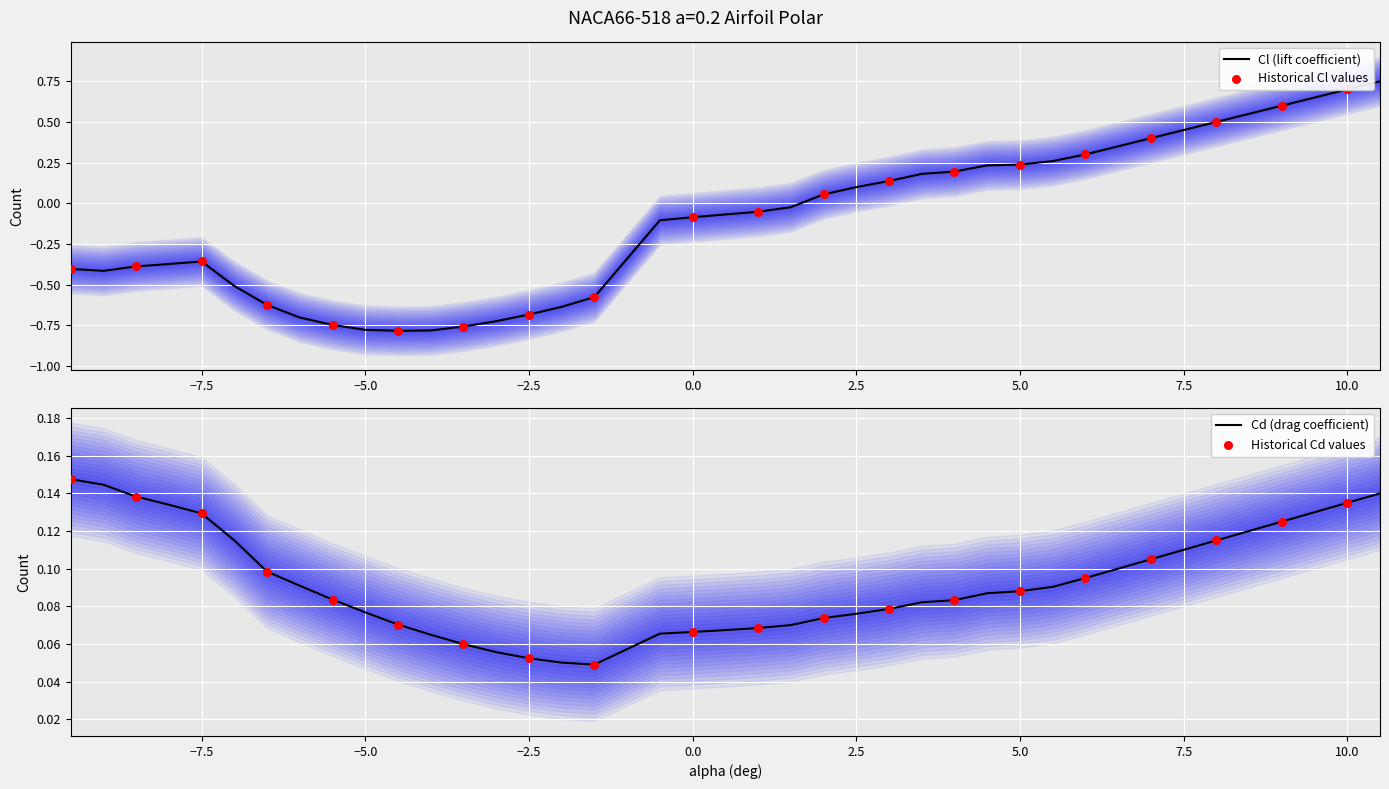

Is the value of Cl at 7 greater than the value of Cd at -2.5?

Yes